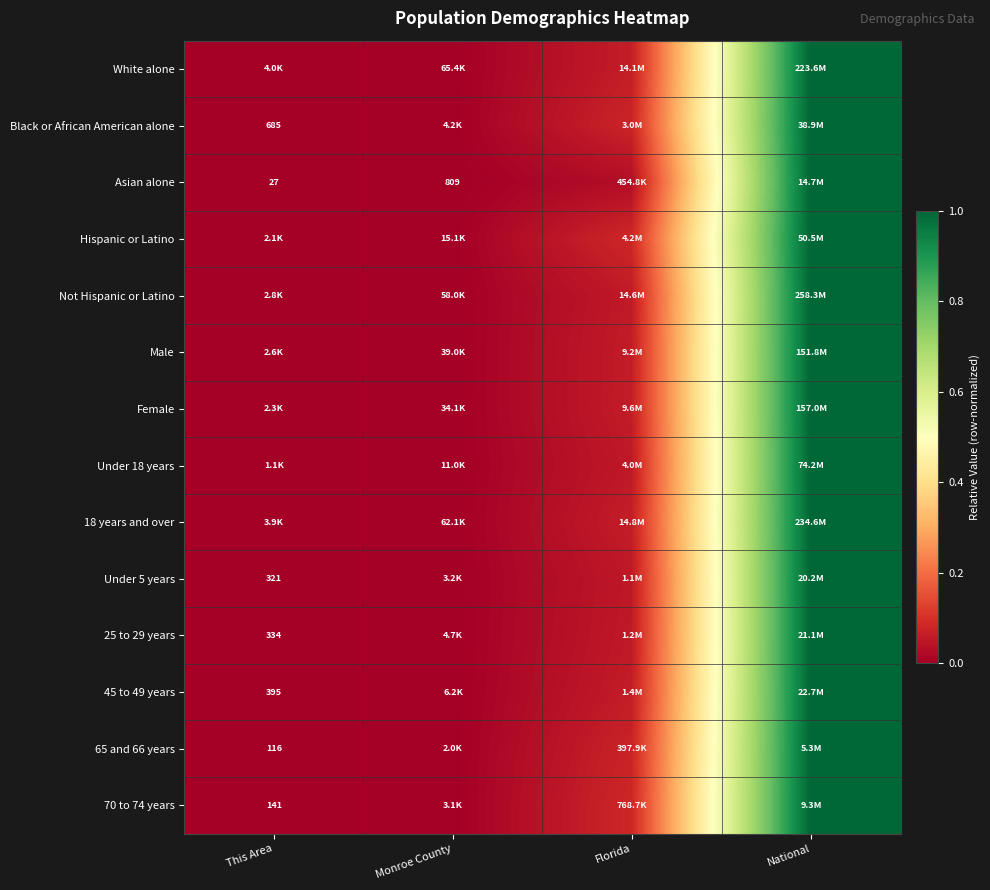

Which category has the lowest value across all series?

This Area